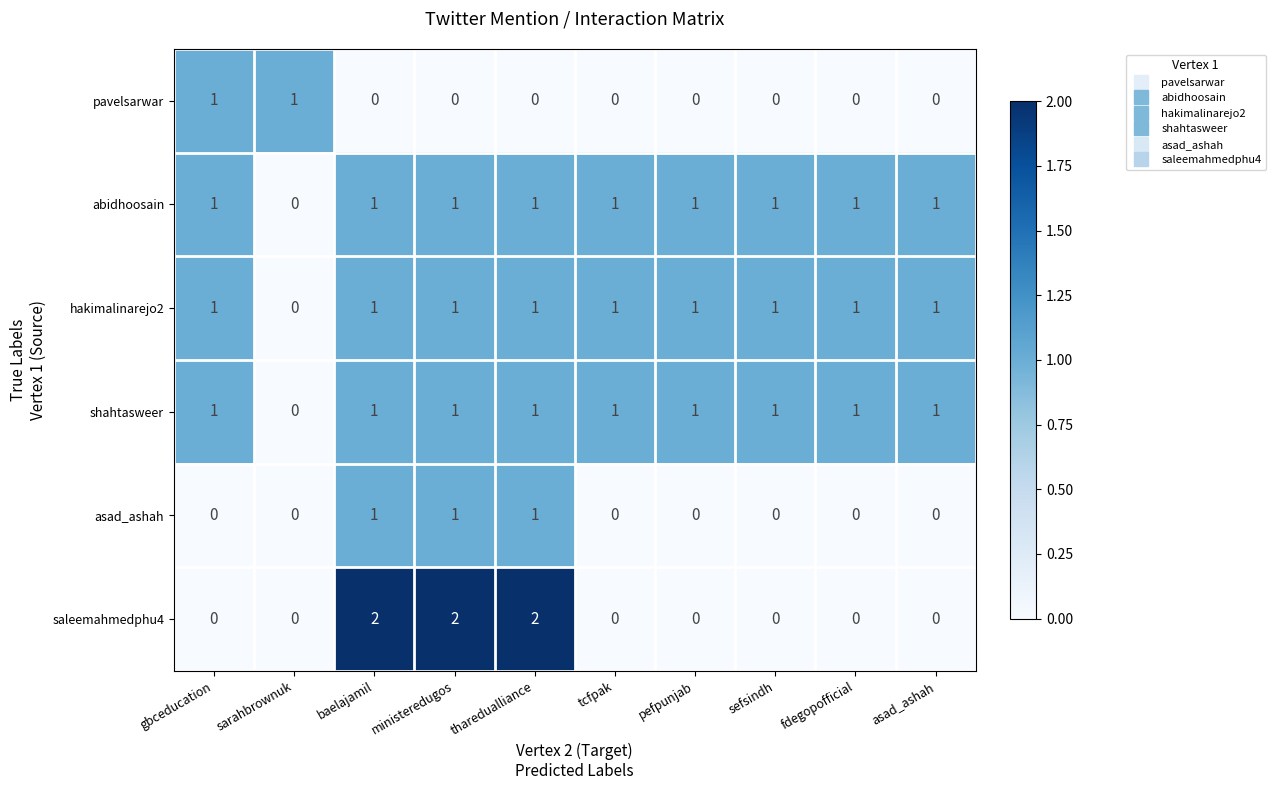

How many shahtasweer values are between 1 and 2?

9